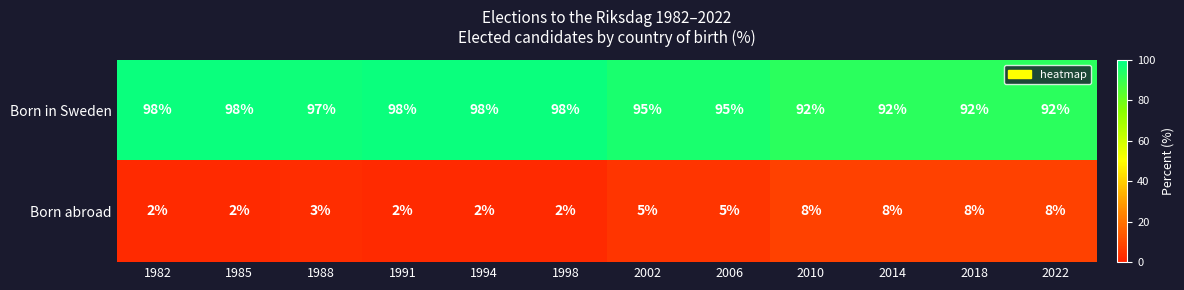

What is the spread (max minus min) of values at 1985?

96